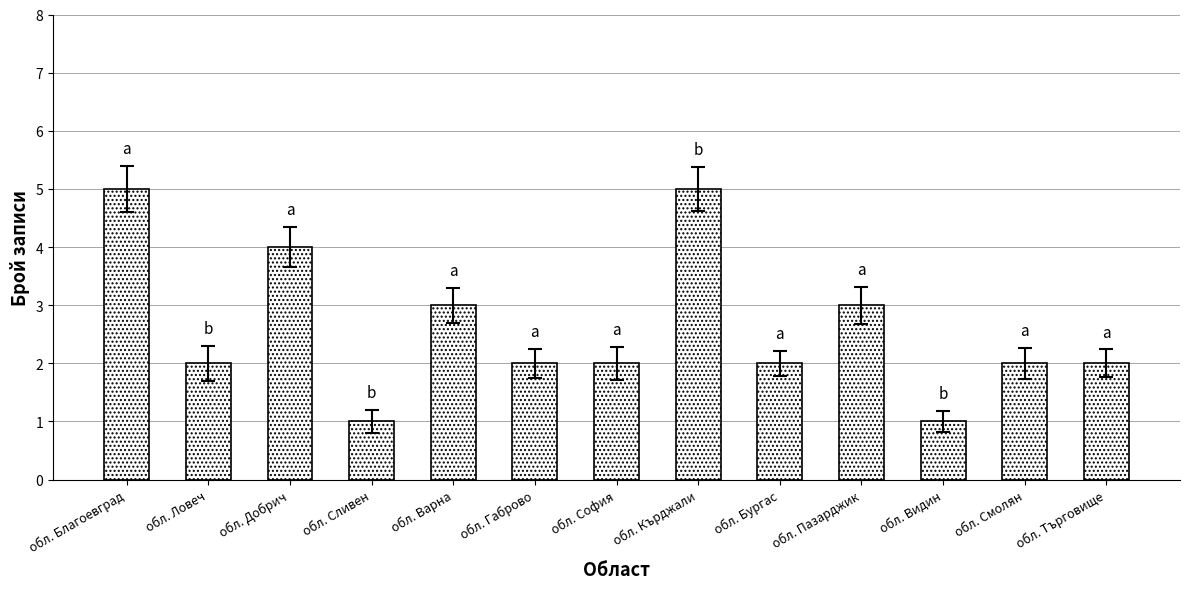

What is the sum of all values?

34